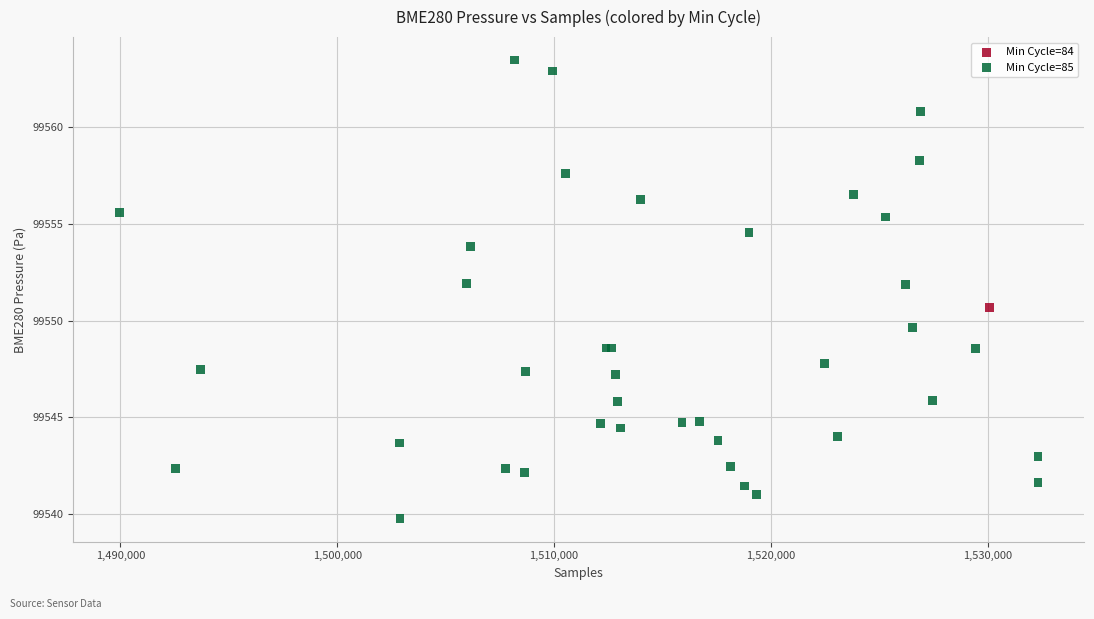

What are all the series names shown in the legend?

Min Cycle=84, Min Cycle=85